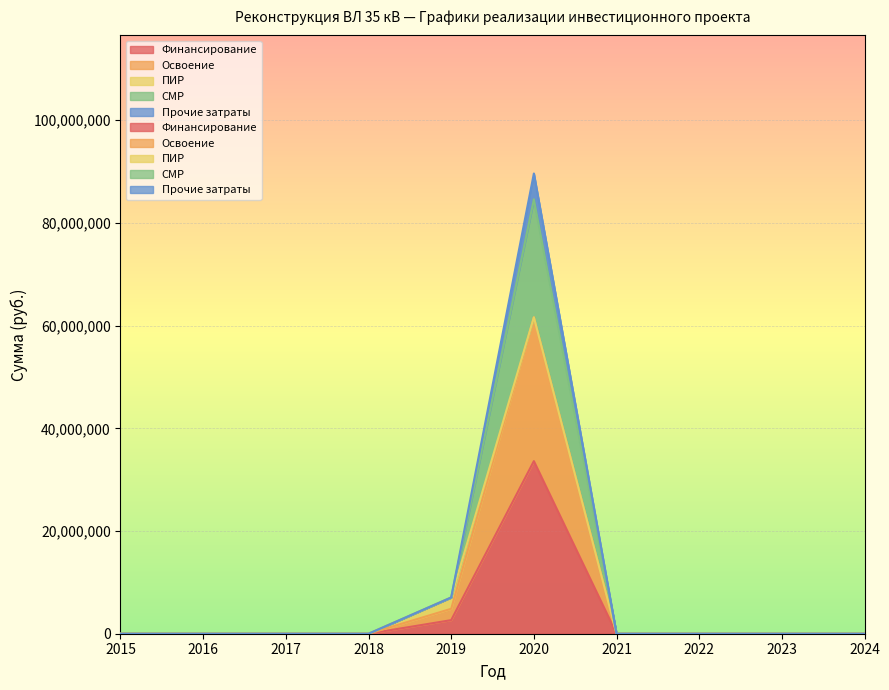

List the labels in order of Финансирование value, largest first.

2020, 2019, 2015, 2016, 2017, 2018, 2021, 2022, 2023, 2024